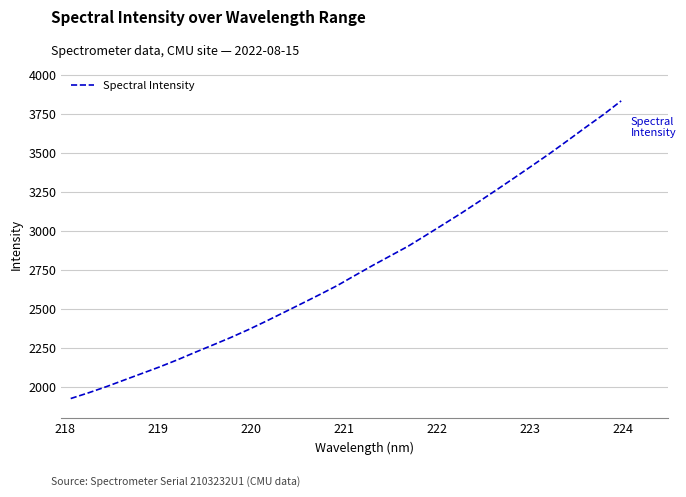

Is this an area chart (filled region under the line)?

No